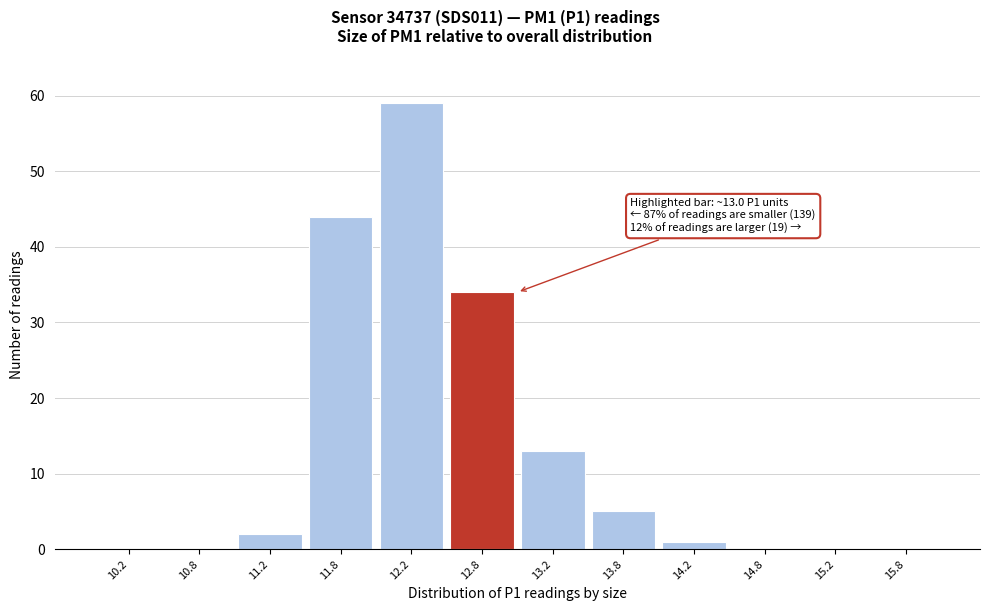

Which range on the x-axis has the tallest bar?

12.0 to 12.5